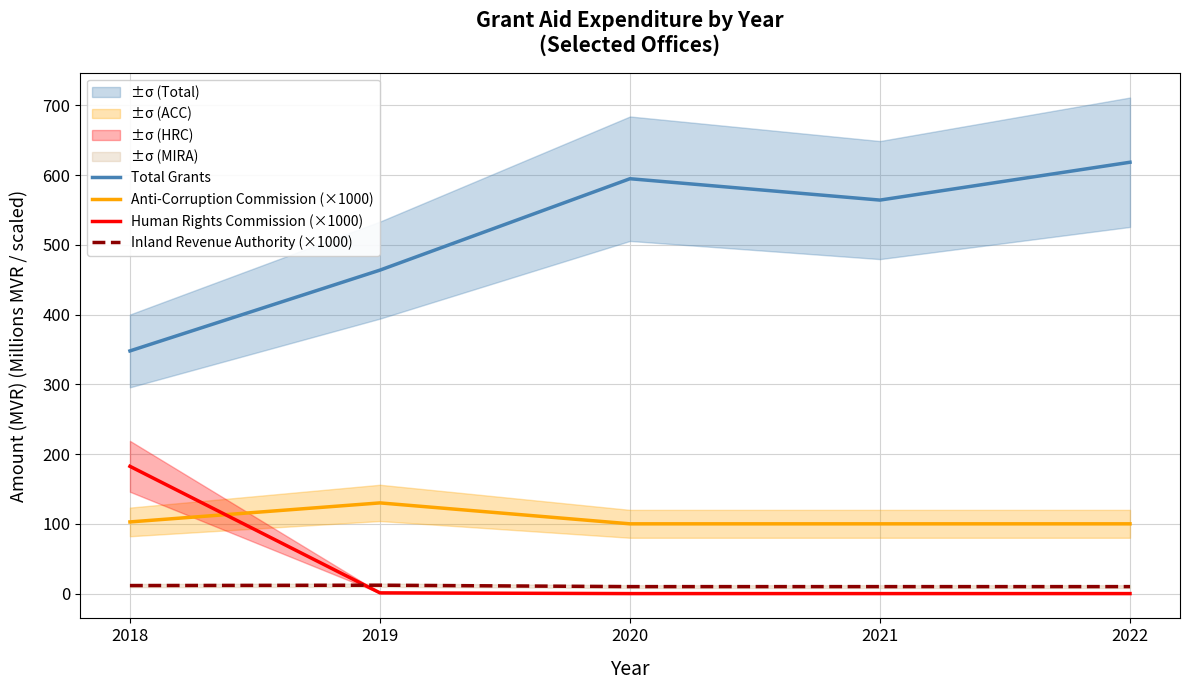

Reading right to left, extract all data points from this chart.

Total Grants: 2022=618.3	2021=564.1	2020=594.7	2019=463.7	2018=347.9
Anti-Corruption Commission (×1000): 2022=100.0	2021=100.0	2020=100.0	2019=130.0	2018=102.7
Human Rights Commission (×1000): 2022=0.0	2021=0.0	2020=0.0	2019=1.0	2018=182.4
Inland Revenue Authority (×1000): 2022=10.0	2021=10.0	2020=10.0	2019=12.0	2018=11.5